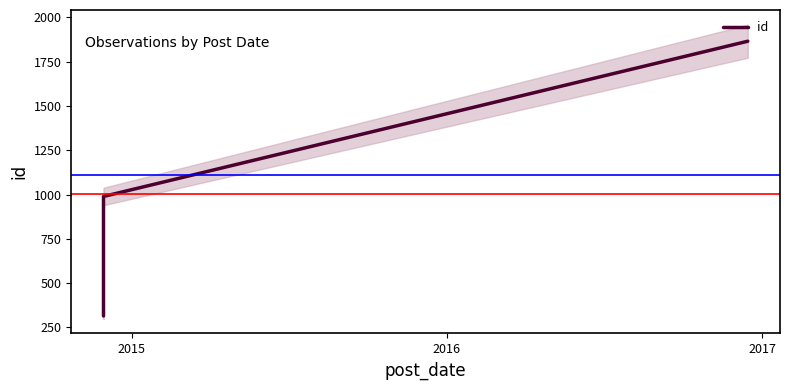

What is the value of the 1st point from the left?

314